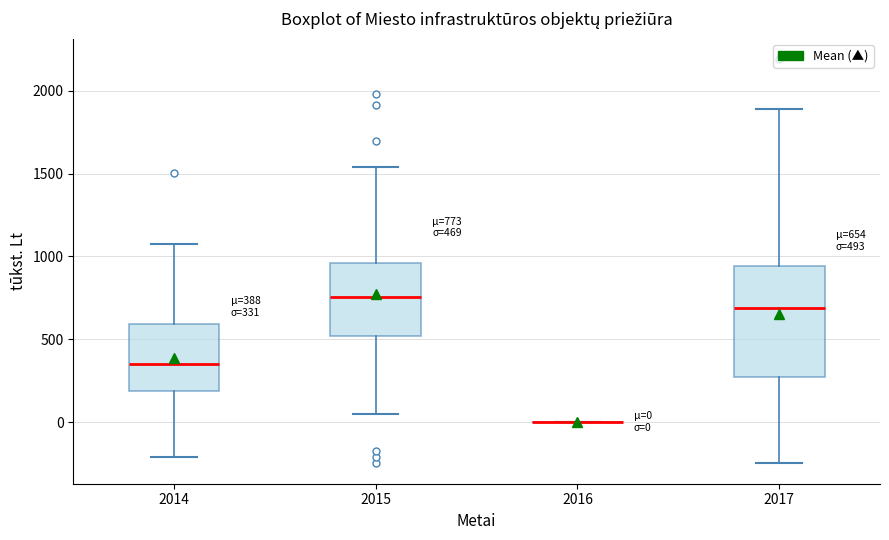

Which box is the tallest, from its lower edge to its upper edge?

2017